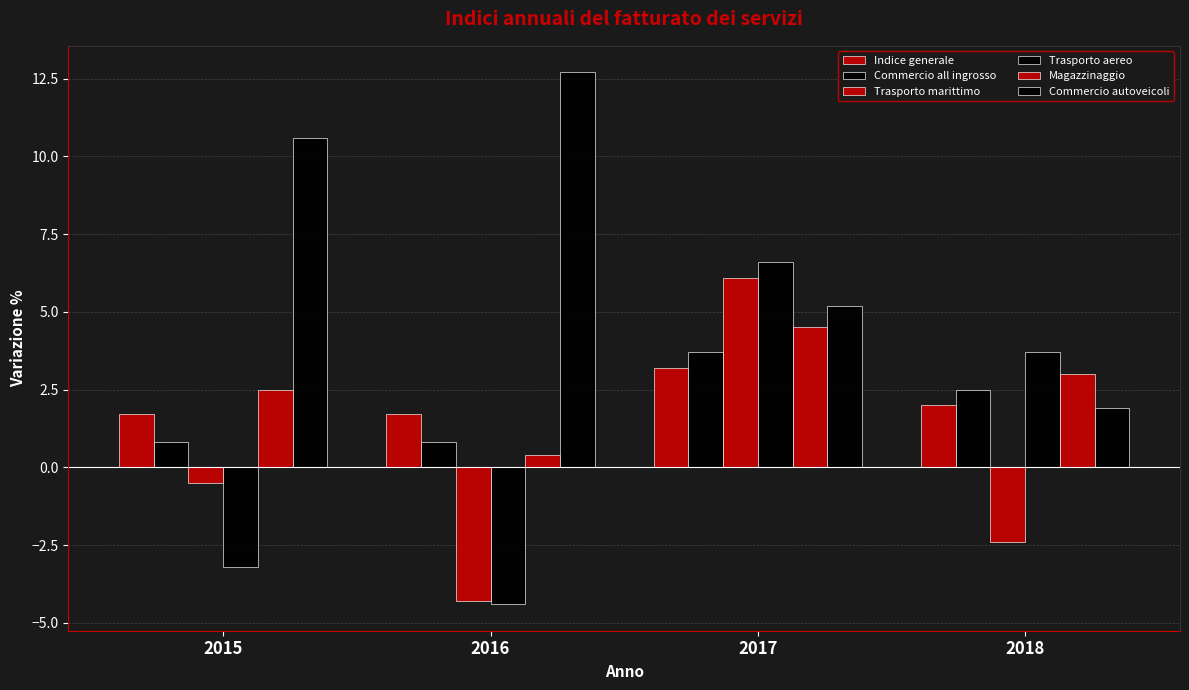

The value of Magazzinaggio at 2018 is 3.0. True or false?

True